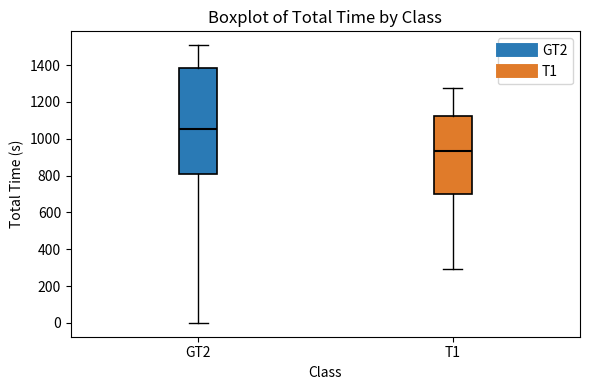

Where is the upper edge of the box for T1 on the y-axis? The values are not printed on the chart, so give them approximately, as read against the axis.

1120